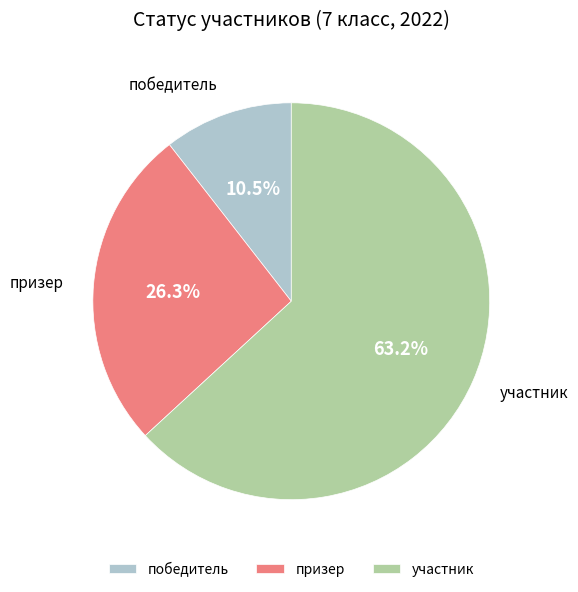

Is the sum of призер and участник greater than half?

Yes